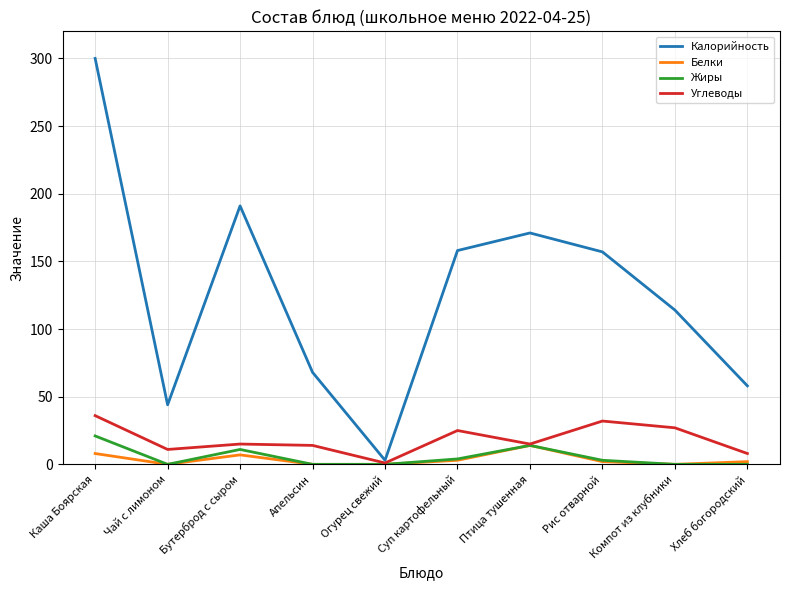

Which series has the widest spread of values?

Калорийность